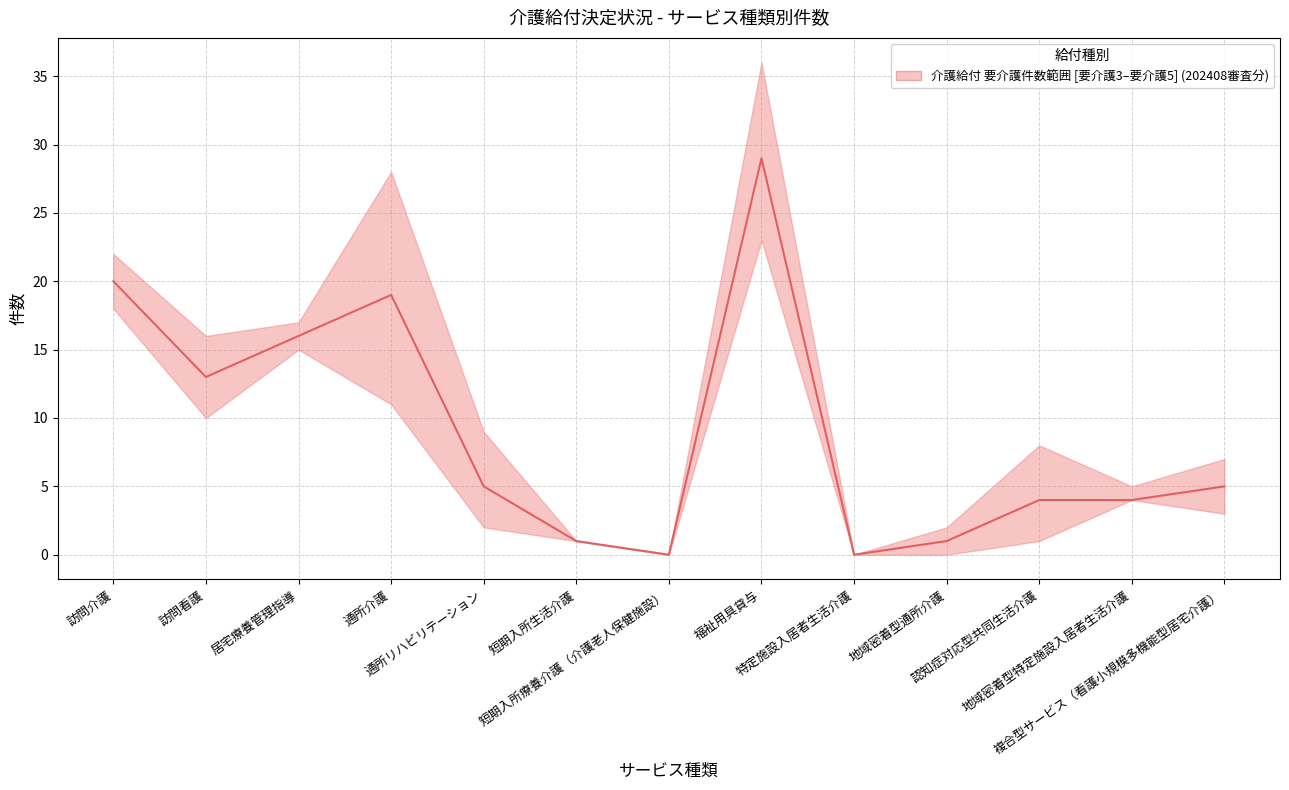

How many data points are above 5?

5